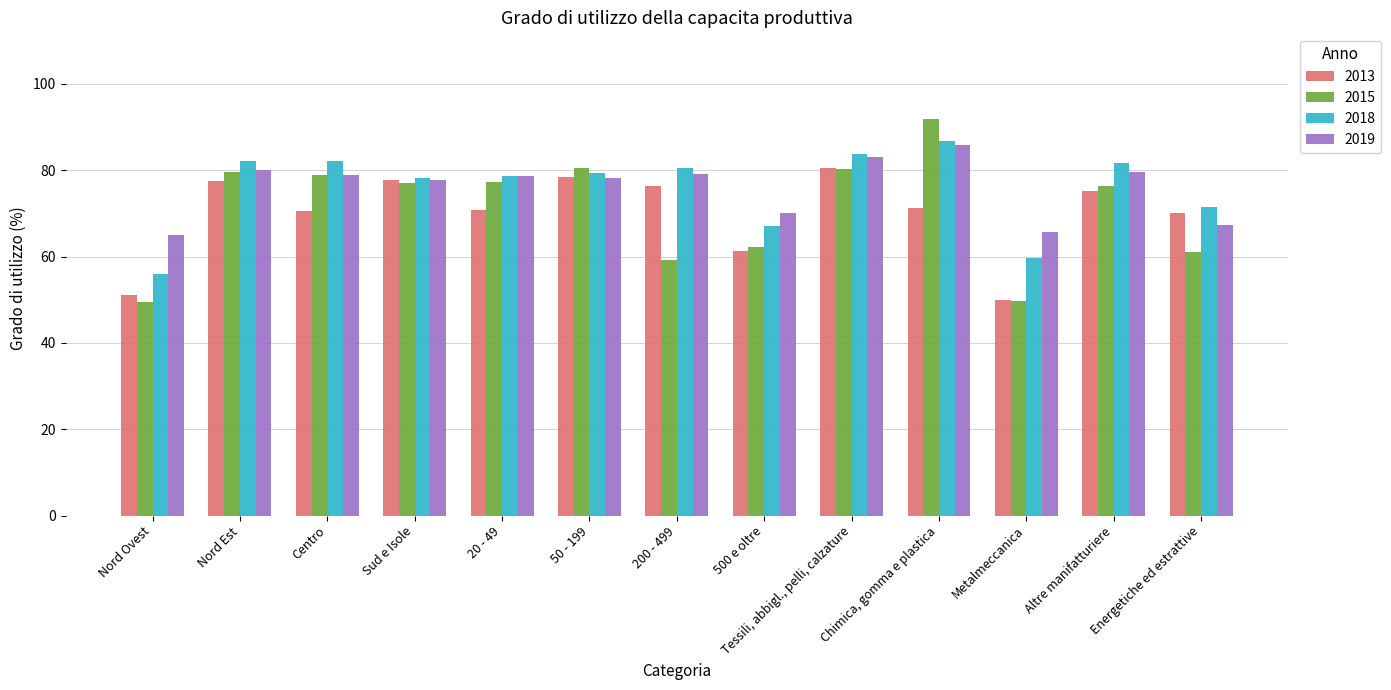

Which series has the widest spread of values?

2015